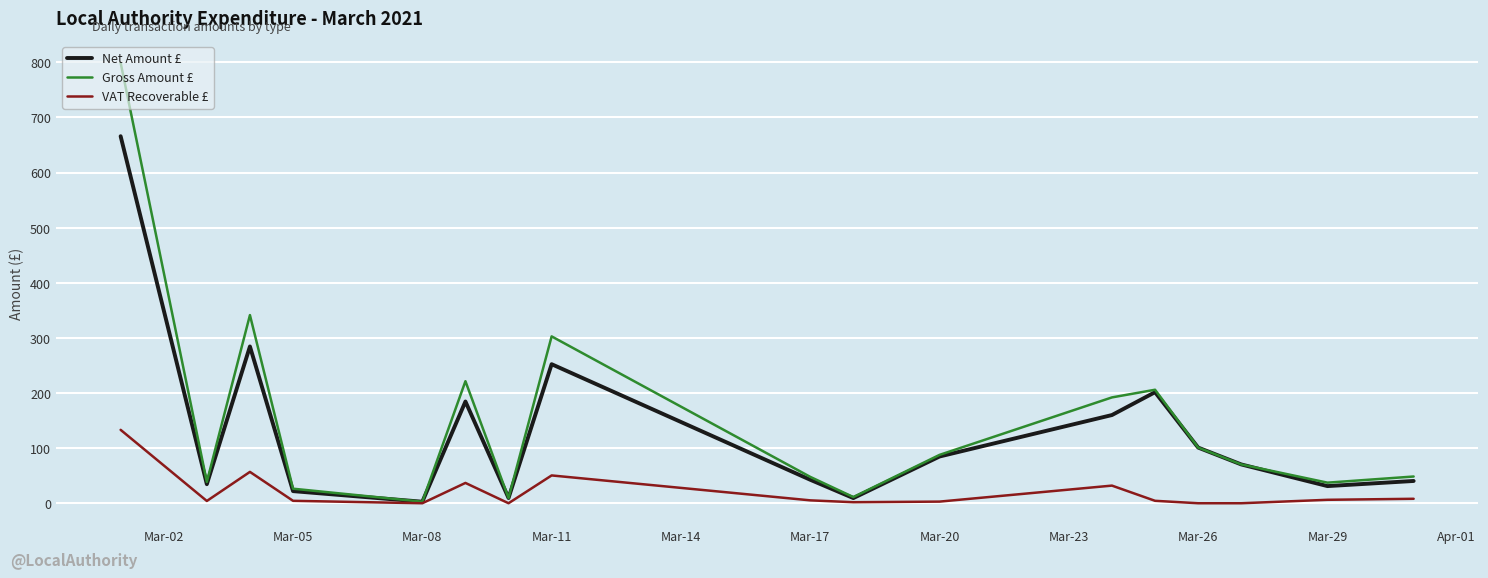

Rank the series by their maximum value, from lowest to highest.

VAT Recoverable £, Net Amount £, Gross Amount £